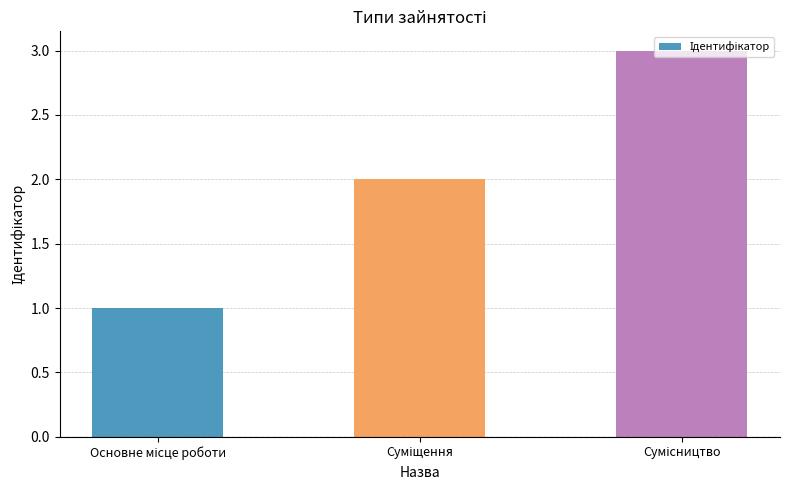

What is the greatest value displayed?

3